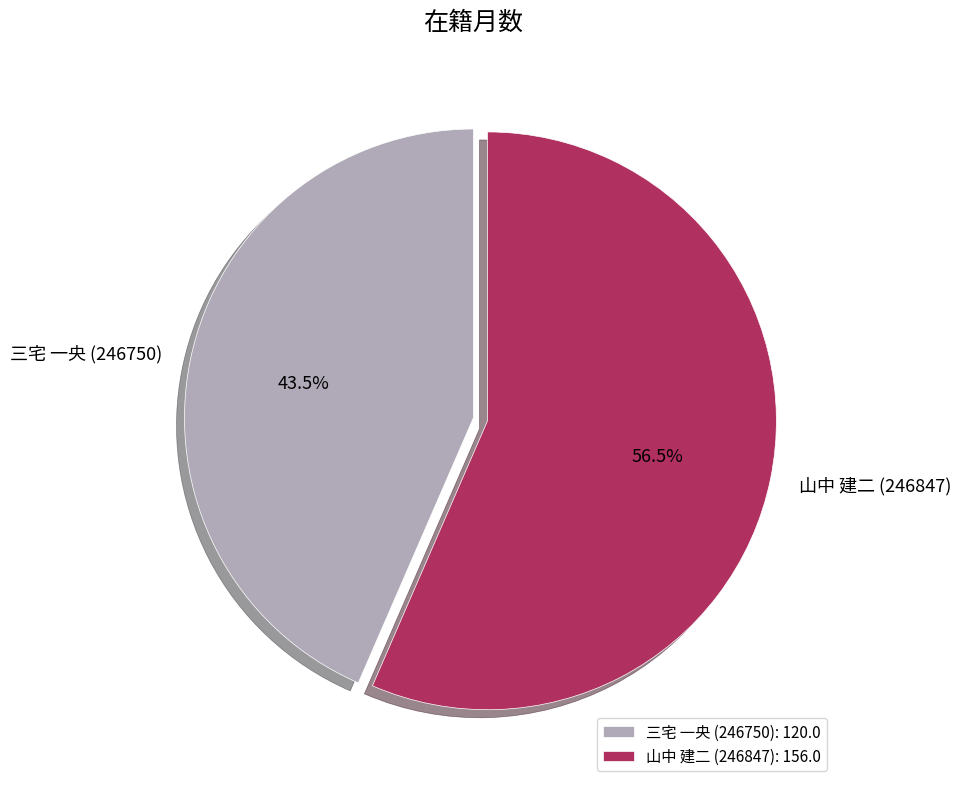

What is the ratio of the value at 山中 建二 (246847) to the value at 三宅 一央 (246750)?

1.3